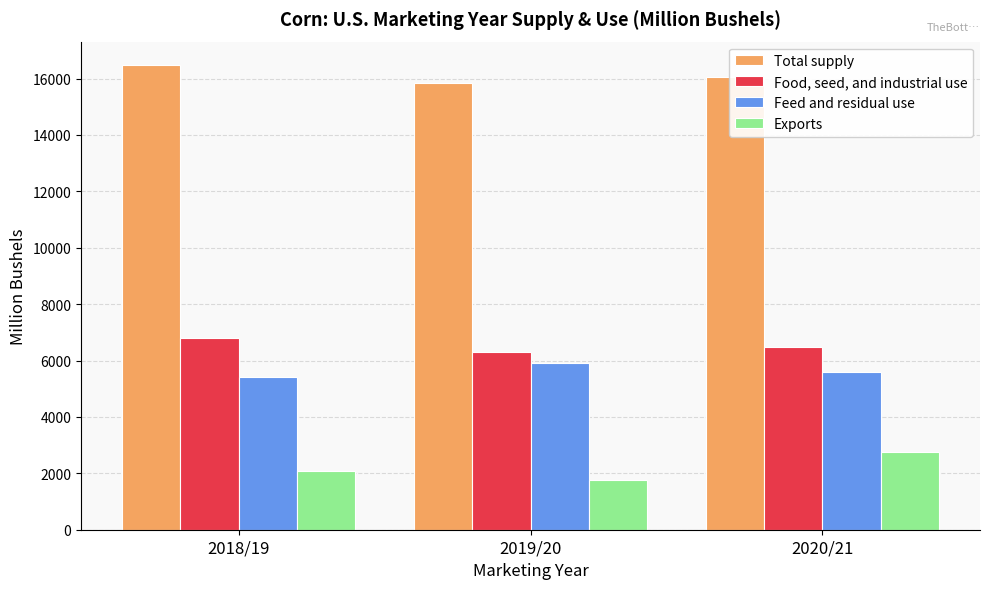

Reading left to right, extract all data points from this chart.

Total supply: 2018/19=16486.9	2019/20=15858.6	2020/21=16055.1
Food, seed, and industrial use: 2018/19=6792.6	2019/20=6286.0	2020/21=6468.6
Feed and residual use: 2018/19=5426.9	2019/20=5900.3	2020/21=5597.5
Exports: 2018/19=2068.3	2019/20=1776.8	2020/21=2752.6